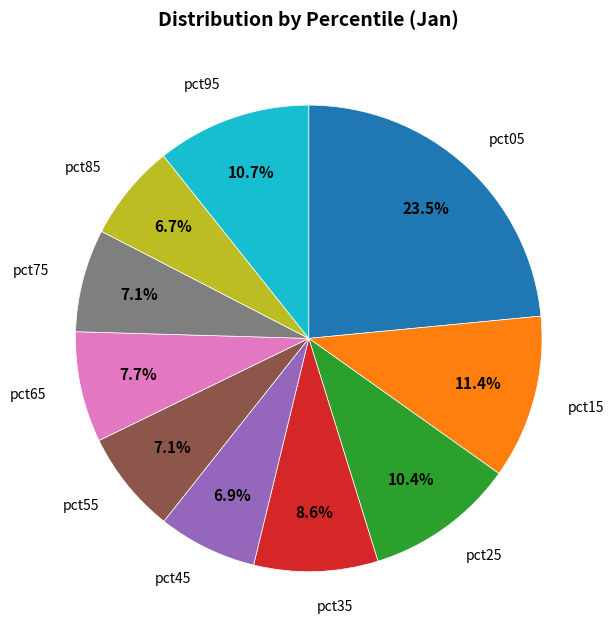

Is there any slice that represents more than half of the pie?

No